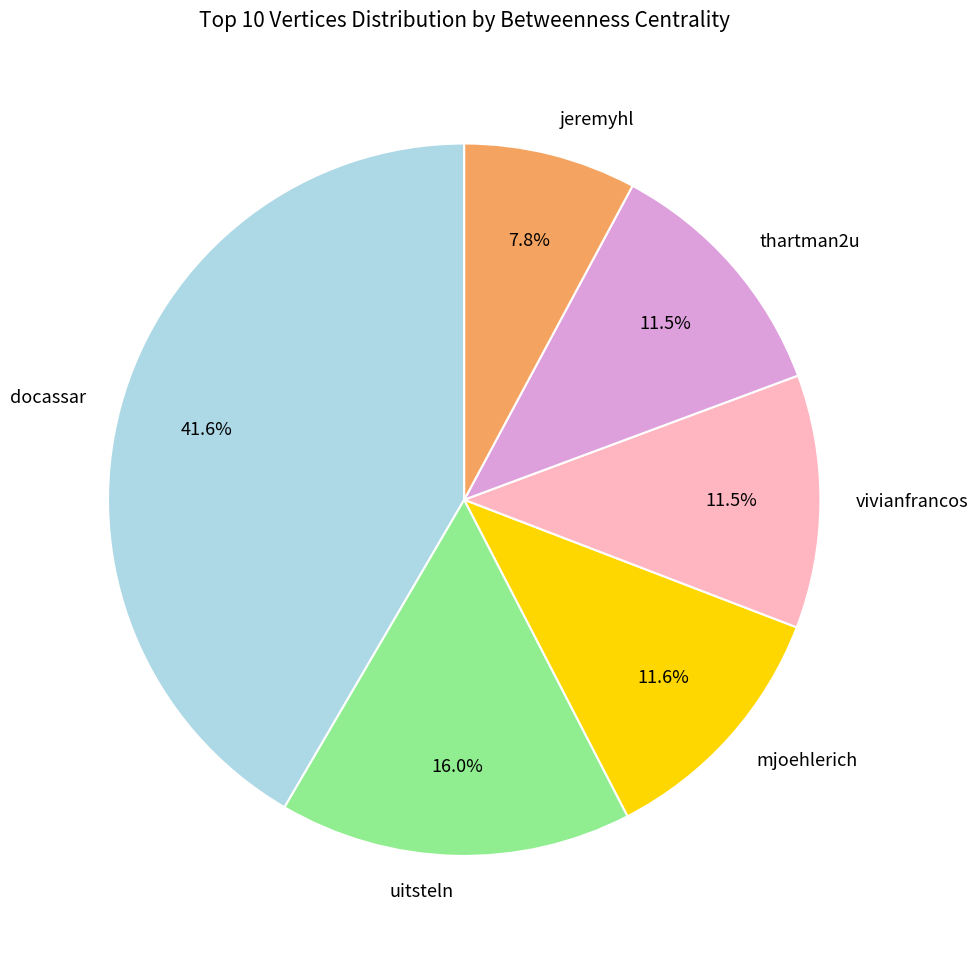

How many segments does this pie chart have?

6